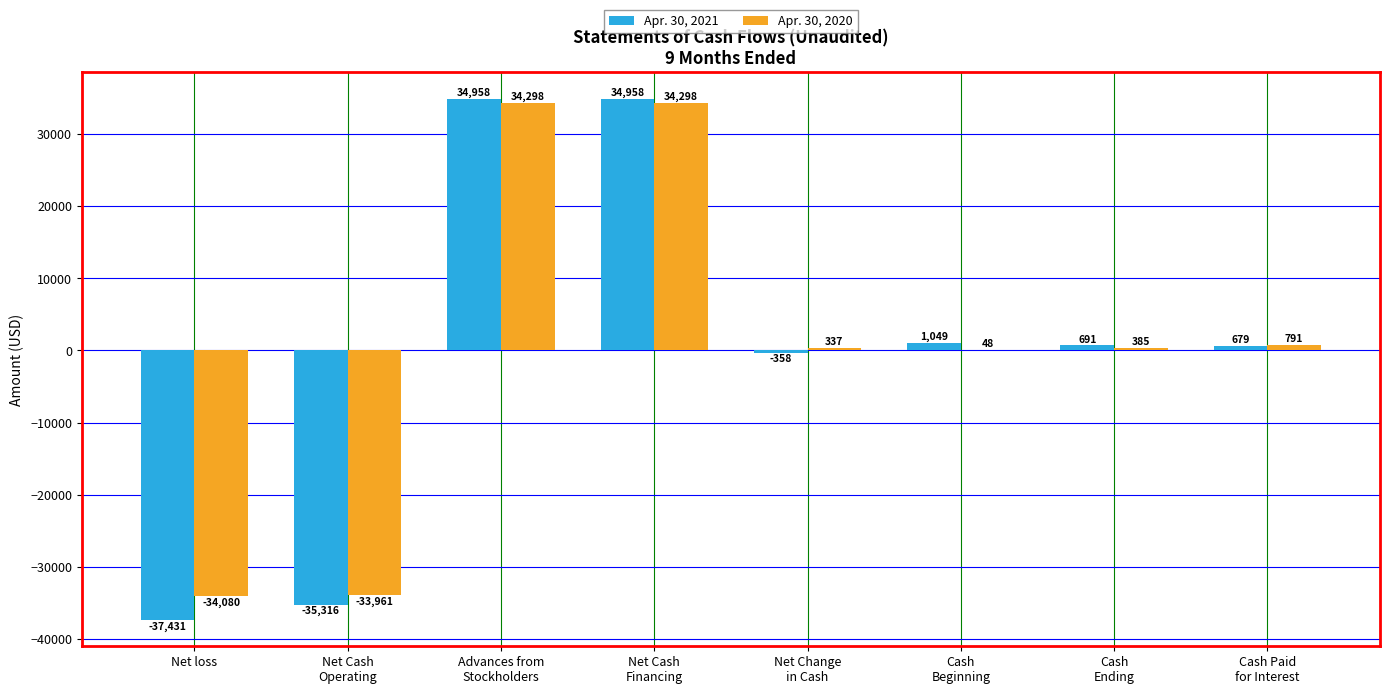

Is the value of Apr. 30, 2021 at Net loss greater than the value of Apr. 30, 2020 at Net Cash
Financing?

No